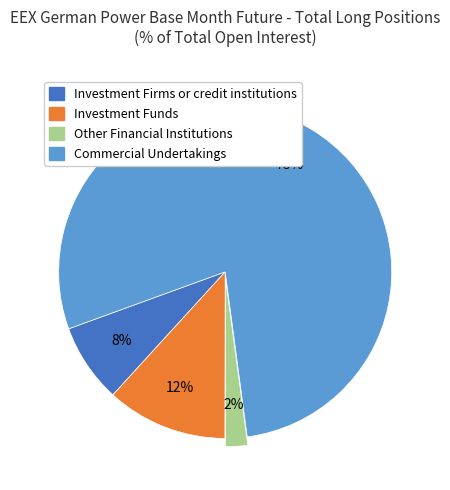

To the nearest percent, what percentage of the pie is Commercial Undertakings?

78%